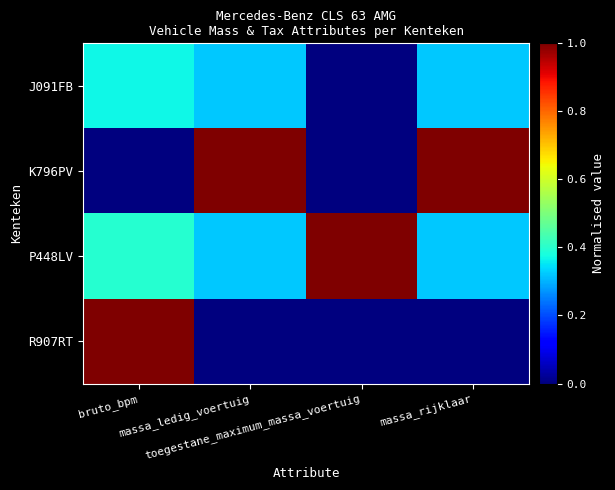

How many series are shown in this chart?

4